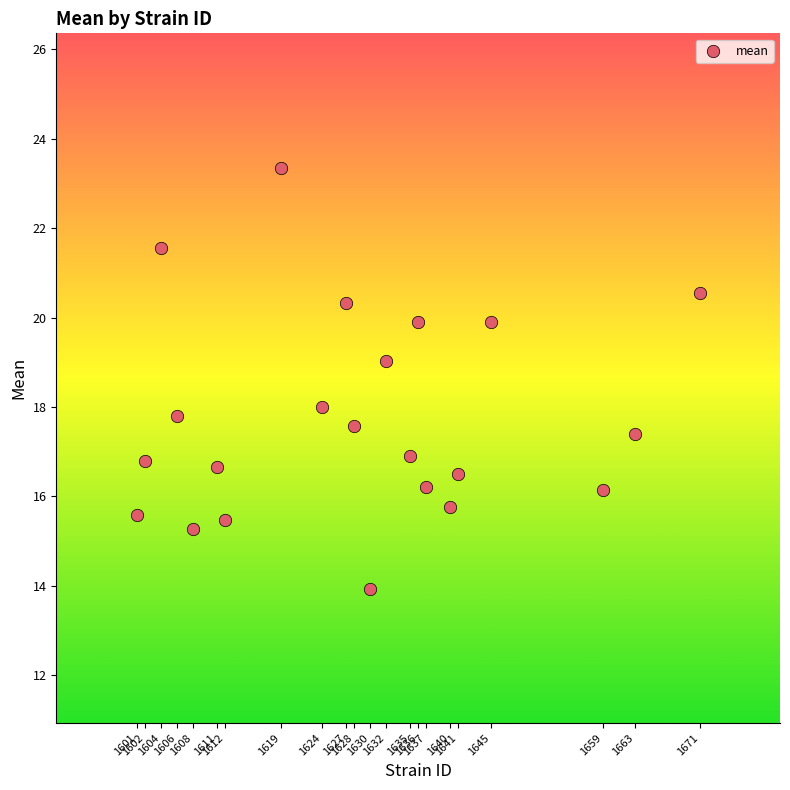

What is the range of X values (max minus min)?

70.0